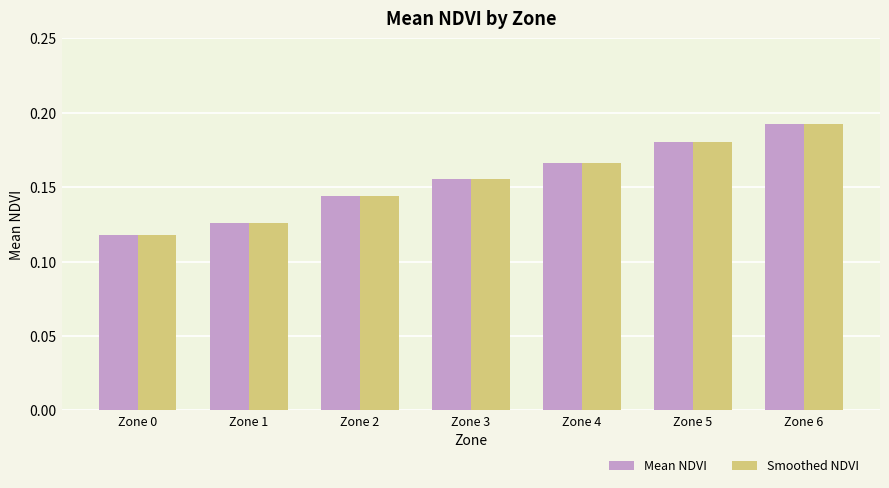

The value of Smoothed NDVI at Zone 6 is 0.1. True or false?

False